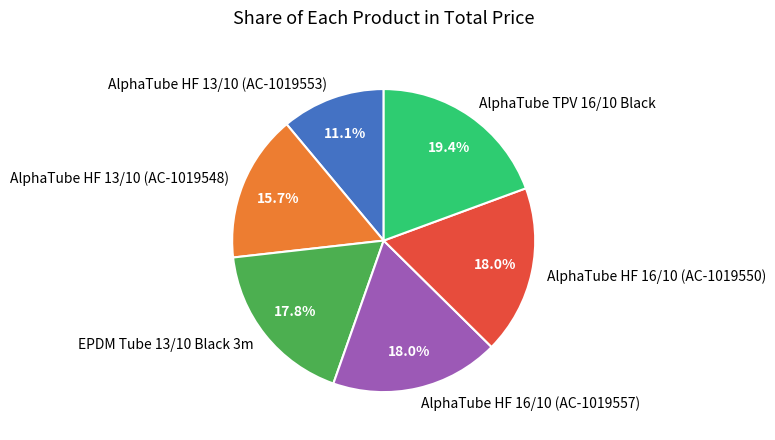

How many slices are in this pie chart?

6